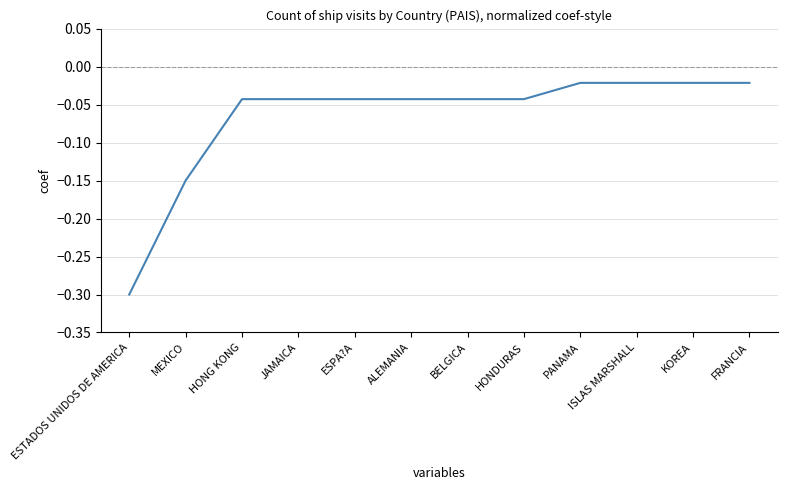

Which label corresponds to the smallest value in the chart?

ESTADOS UNIDOS DE AMERICA